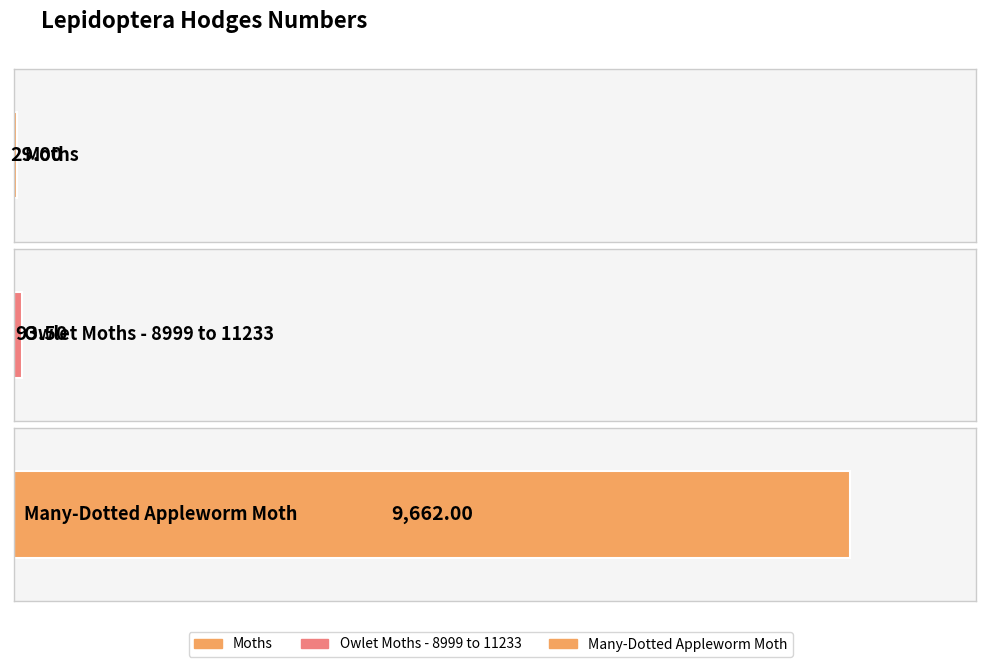

The chart shows a value of 53.2 at Owlet Moths - 8999 to 11233. True or false?

False